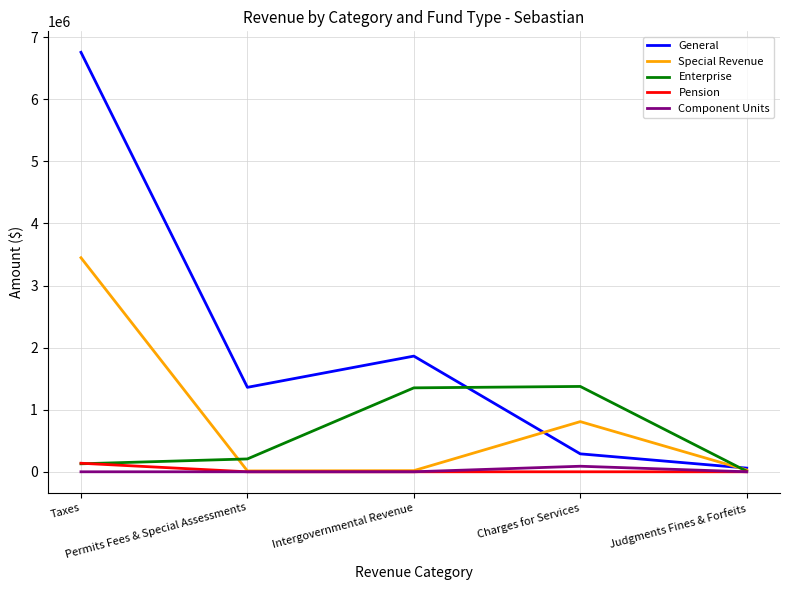

Which series has the largest total across all categories?

General